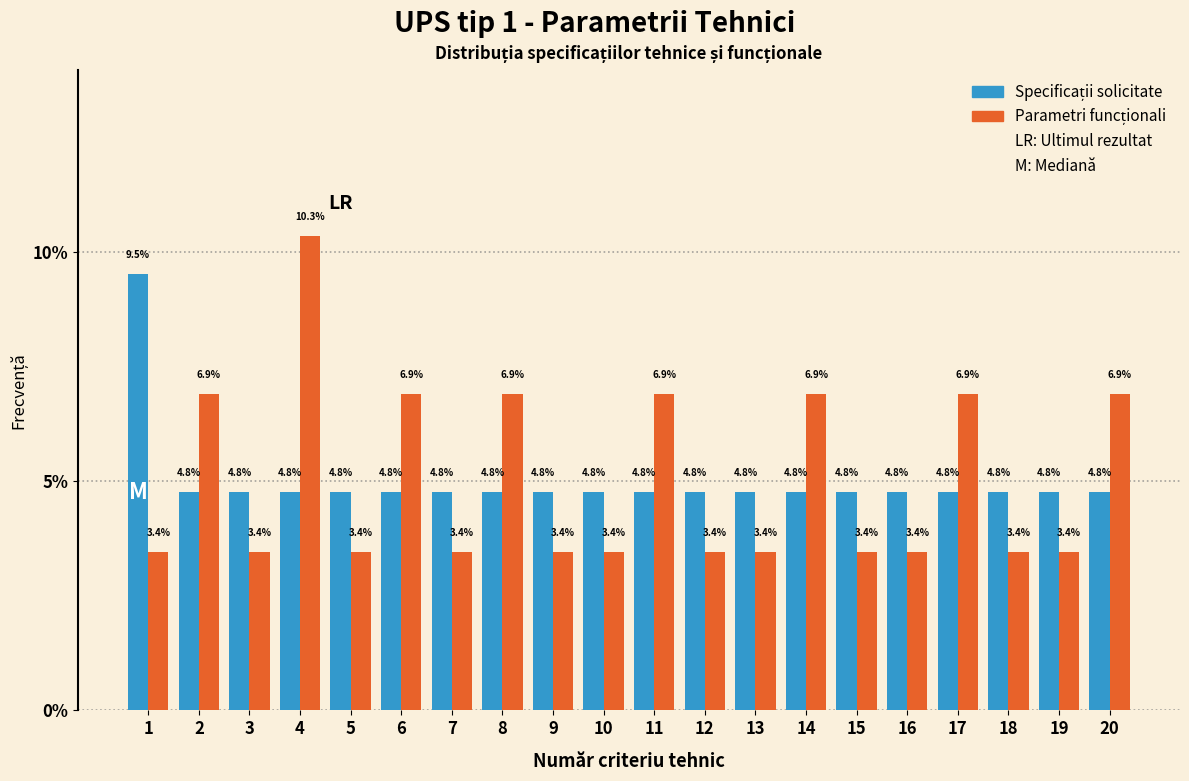

At which category is the sum across all series the highest?

4